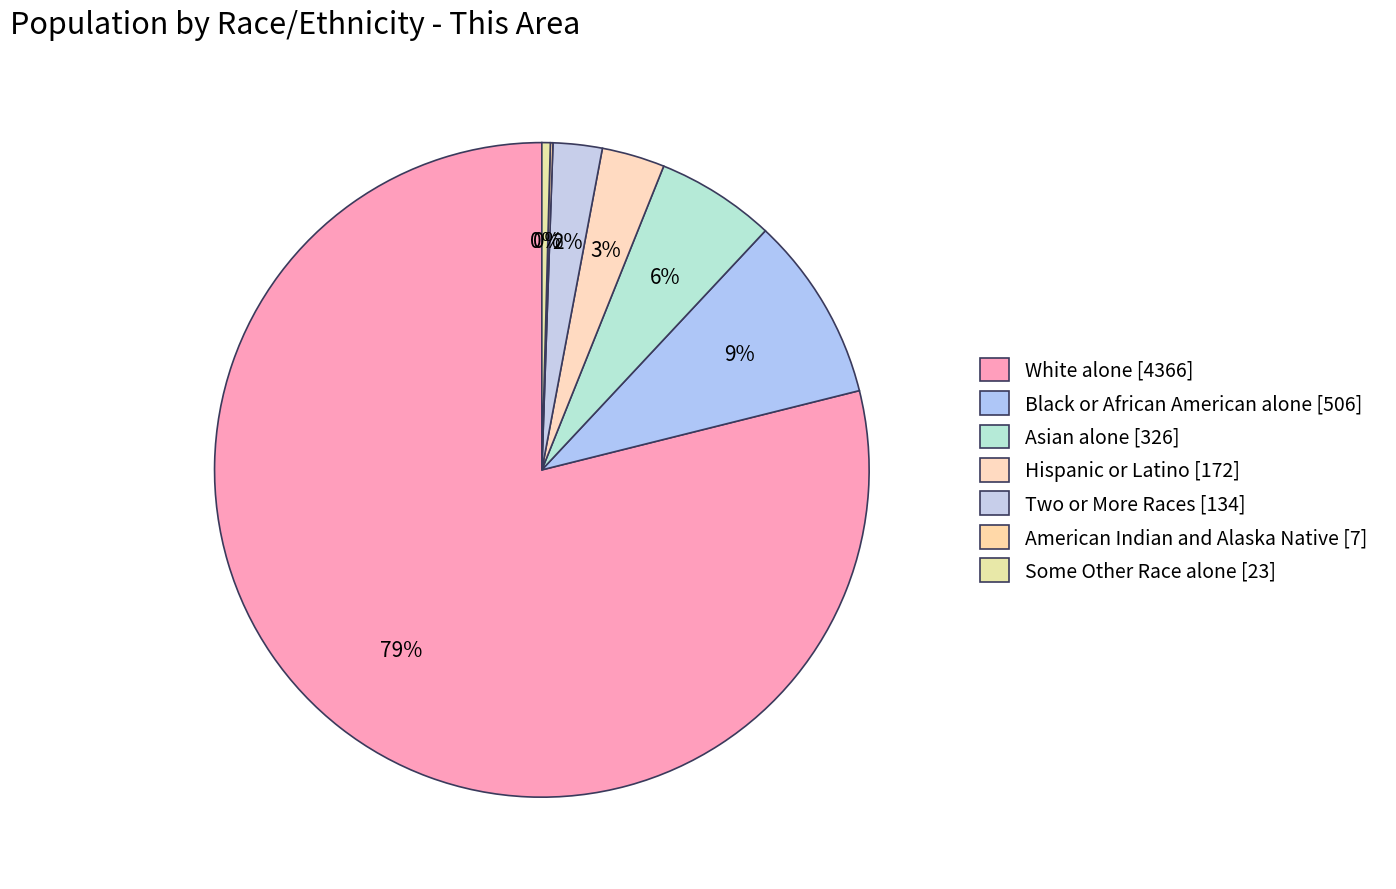

Does Asian alone represent more than half of the total?

No